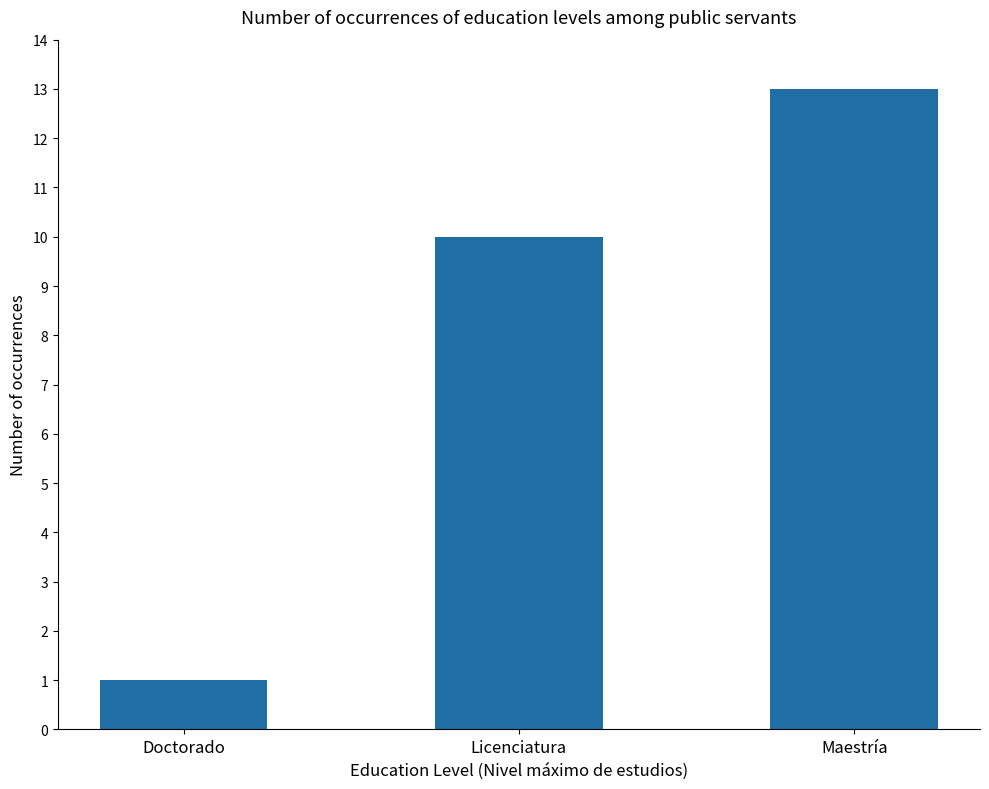

What is the difference between the second highest and minimum values?

9